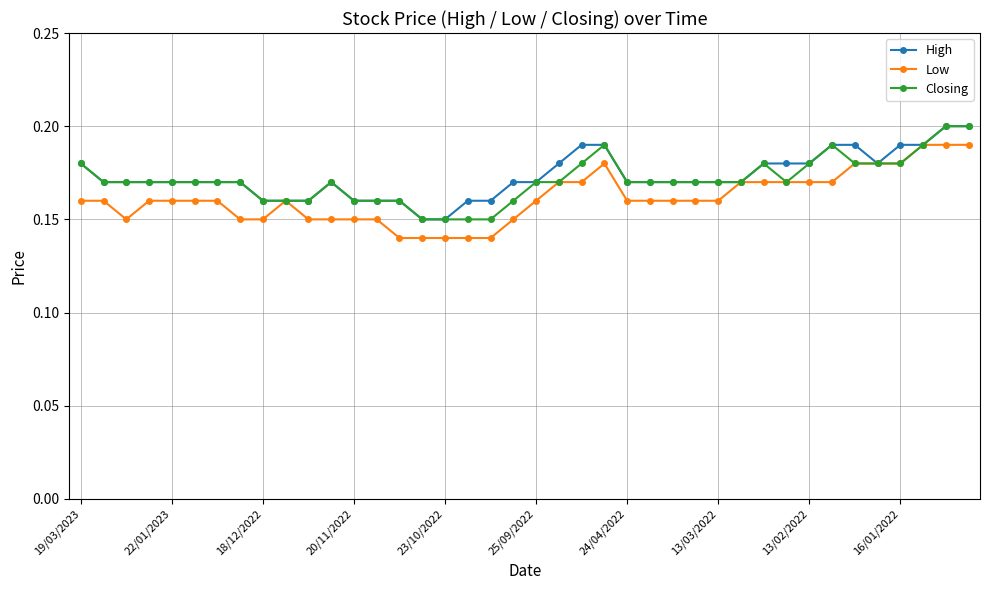

At how many categories does at least one series exceed 0?

40